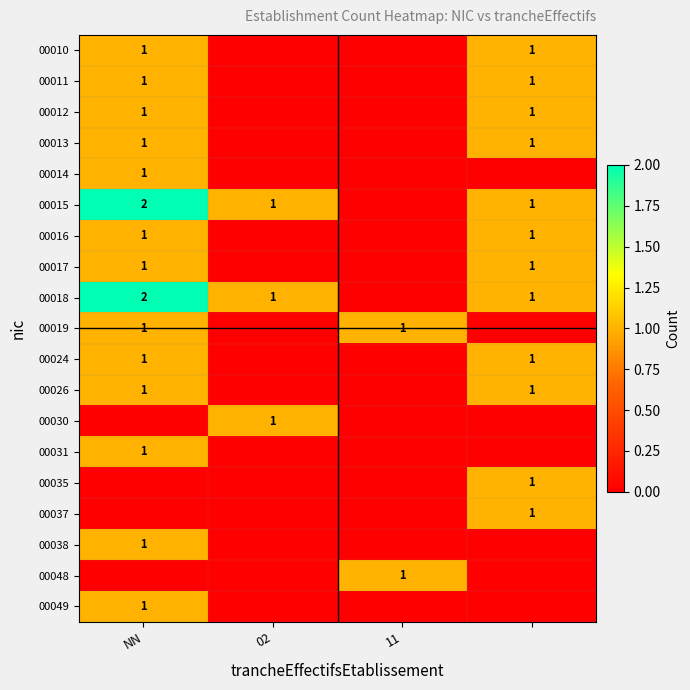

True or false: 00019 has a value of 1 at NN.

True